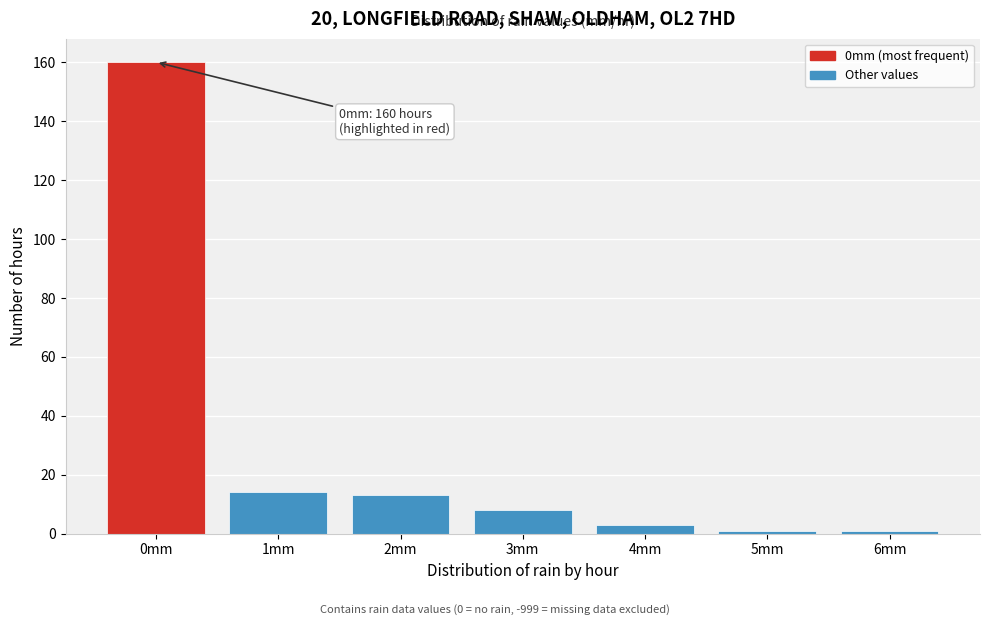

Which range on the x-axis has the tallest bar?

-0.5 to 0.5